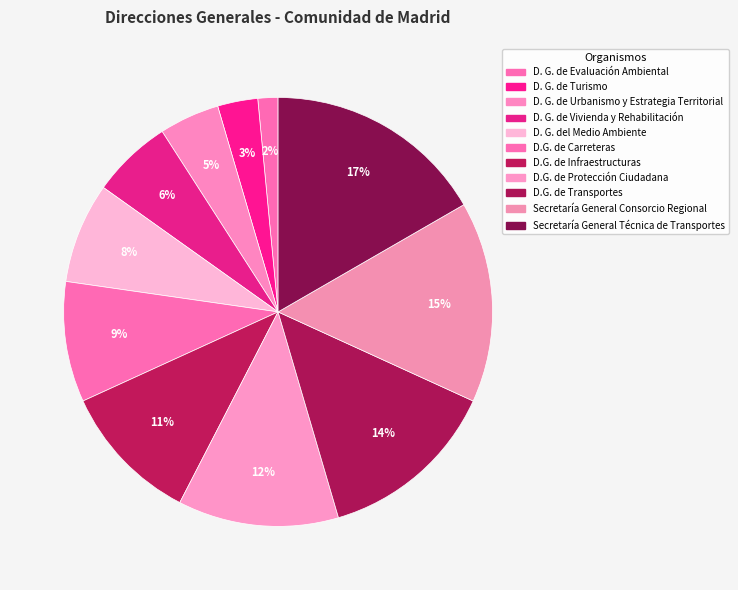

What is the change in value from D. G. de Evaluación Ambiental to D.G. de Carreteras?

+5